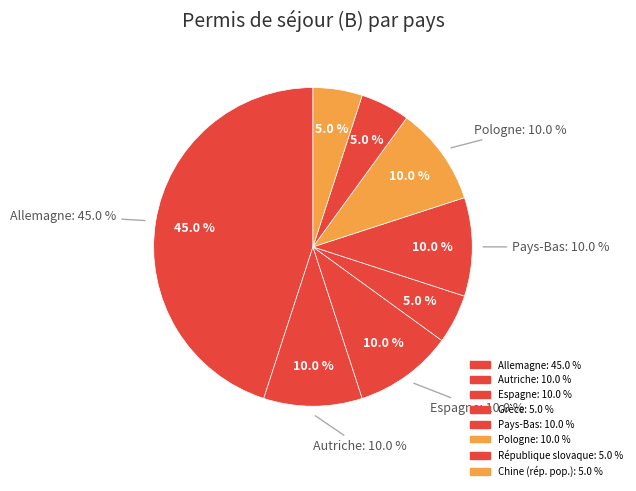

Is it true that Thaïlande is 1% of the pie?

False